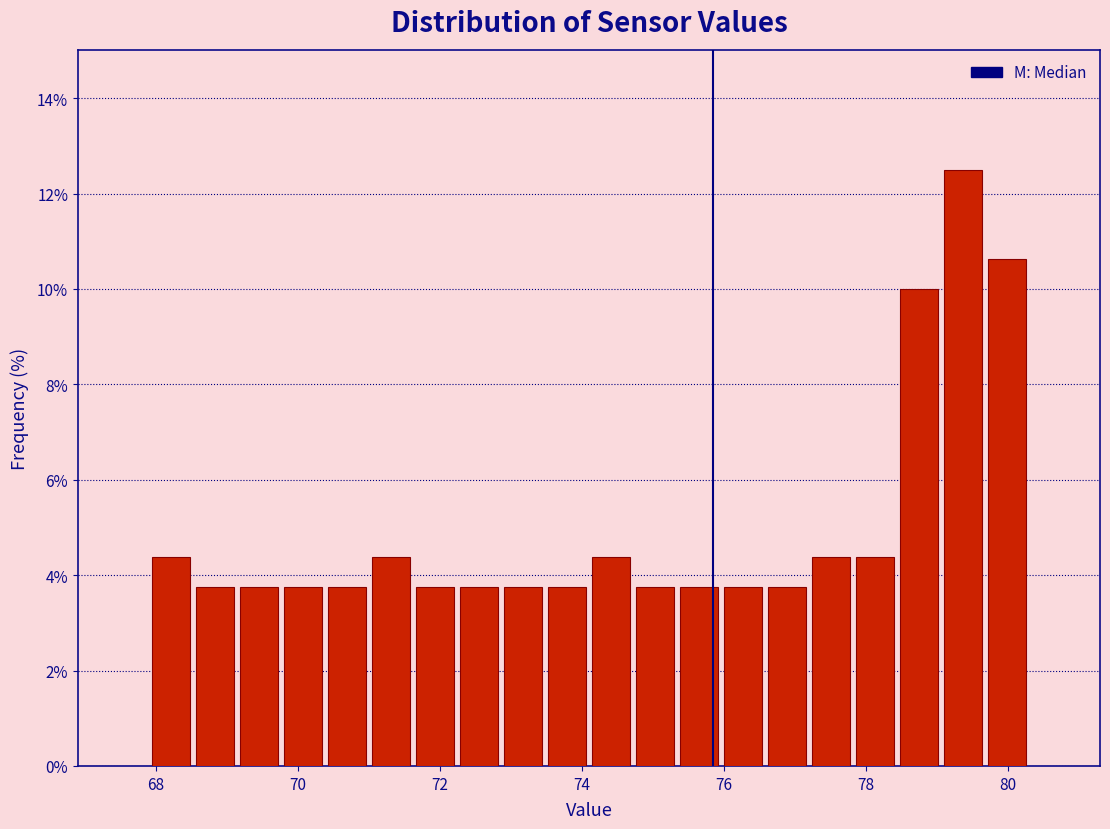

Around what value on the x-axis is the tallest bar? Give the approximate position of its centre, as read against the axis.

79.4